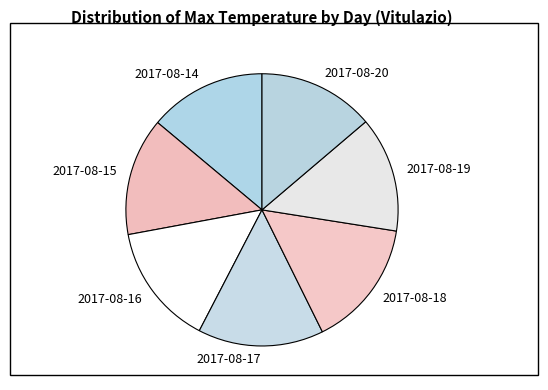

Is the sum of 2017-08-14 and 2017-08-20 greater than half?

No